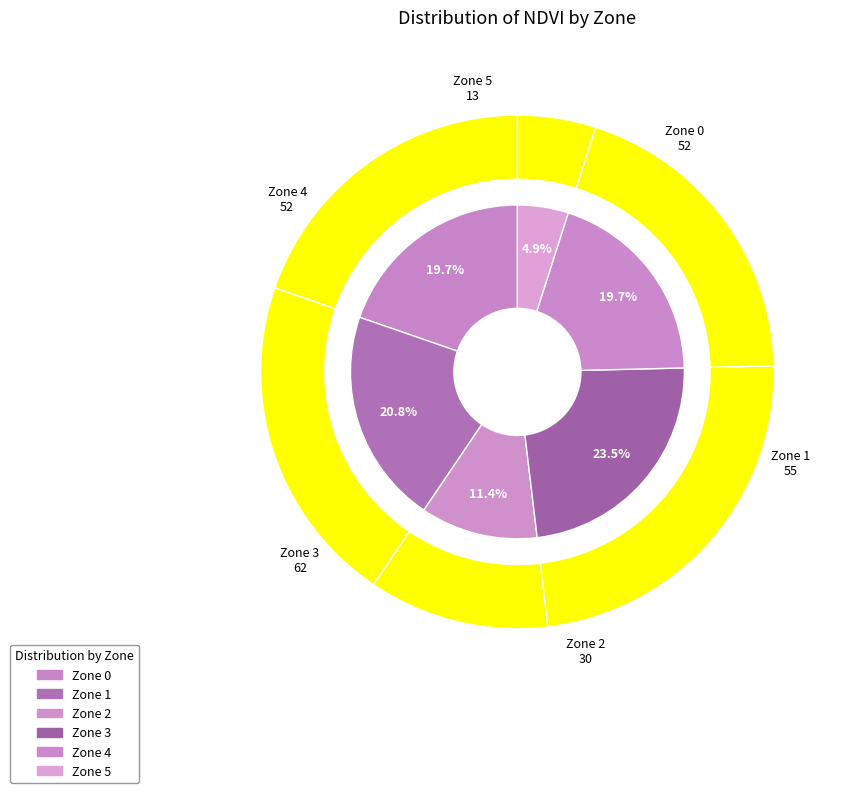

To the nearest percent, what is the difference between the 5 and 2 slice percentages?

6%